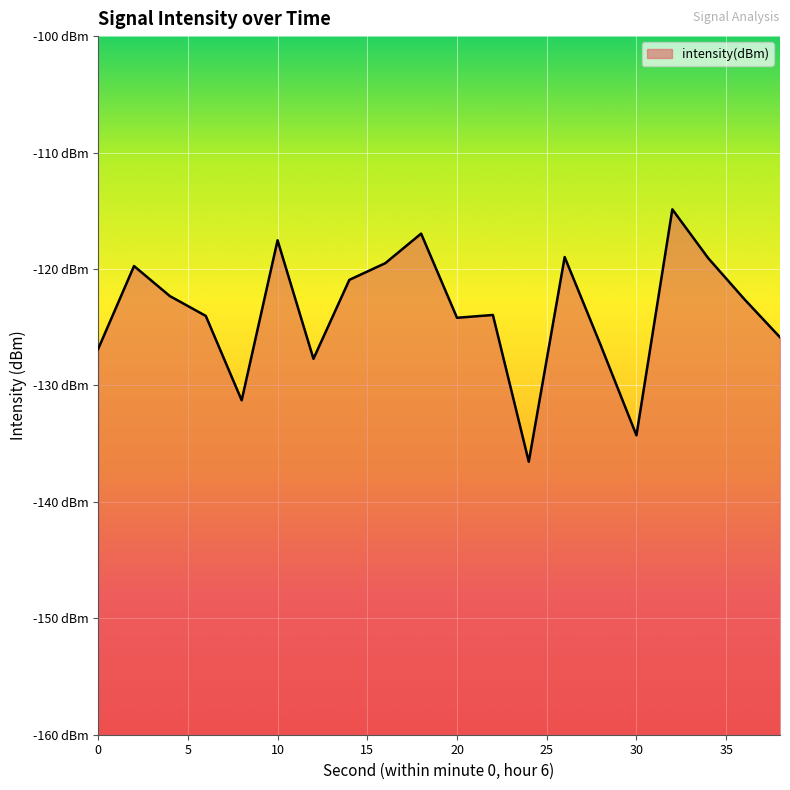

The value at 8 is -131.3. True or false?

True